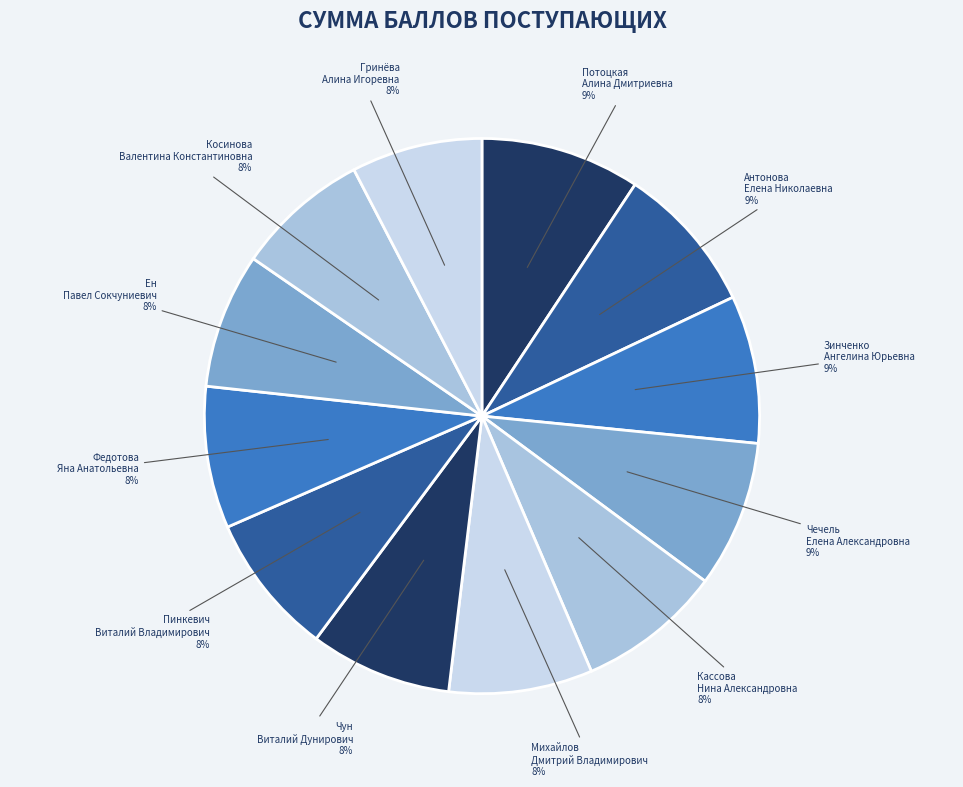

Is there a majority slice in this chart?

No